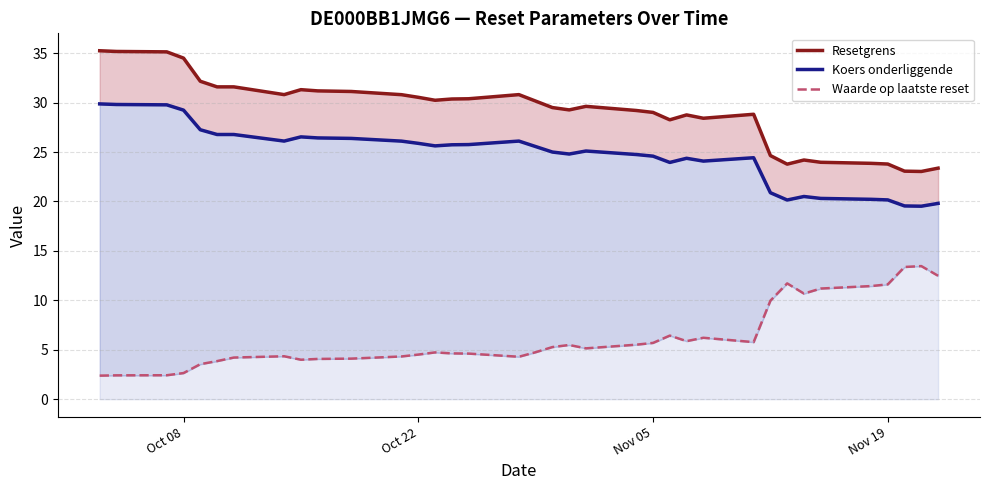

How many values in the Resetgrens series are below 30?

18